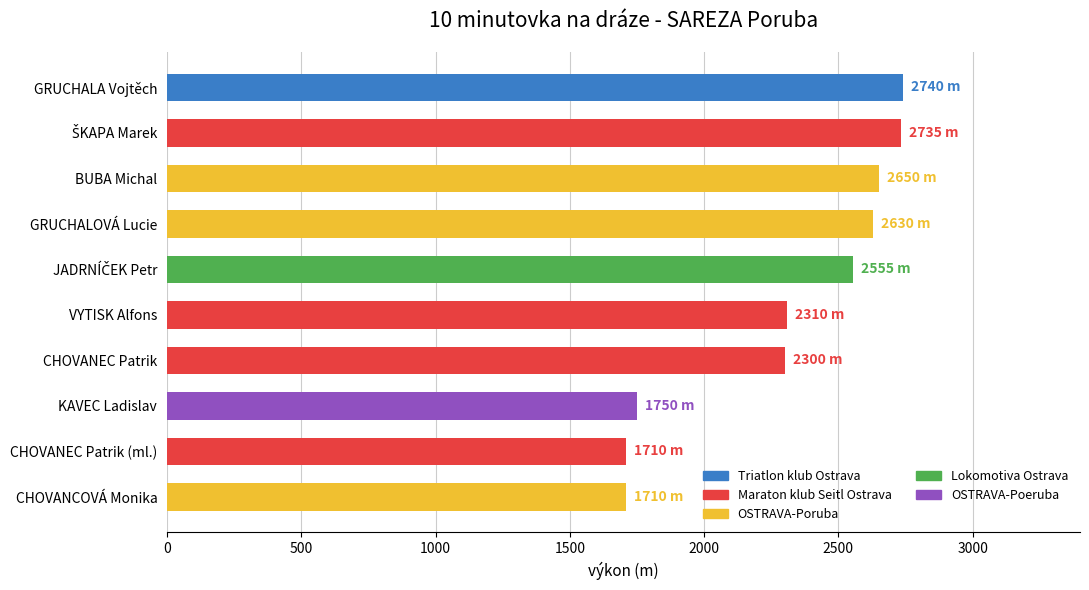

How many data points does each series have?

10